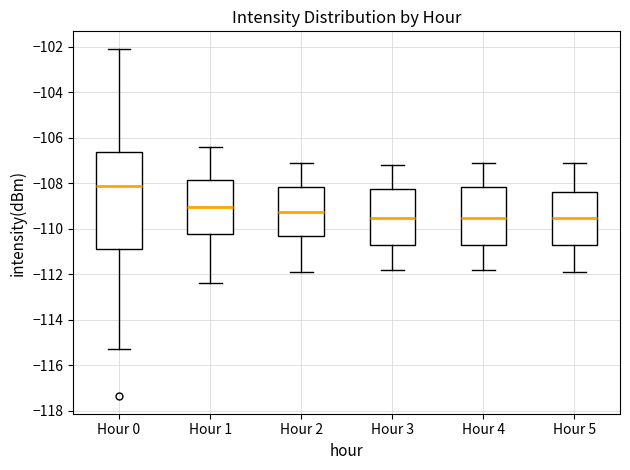

Reading left to right, read every box against the y-axis: the position of its median line, the range the box covers, and the ends of its whiskers. The values are not printed on the chart, so give them approximately, as read against the axis.

Hour 0: median -108.2, box -111.0 to -106.6, whiskers -115.2 to -102.0
Hour 1: median -109.0, box -110.2 to -107.8, whiskers -112.4 to -106.4
Hour 2: median -109.2, box -110.4 to -108.2, whiskers -111.8 to -107.0
Hour 3: median -109.6, box -110.8 to -108.2, whiskers -111.8 to -107.2
Hour 4: median -109.6, box -110.8 to -108.2, whiskers -111.8 to -107.0
Hour 5: median -109.6, box -110.8 to -108.4, whiskers -111.8 to -107.0